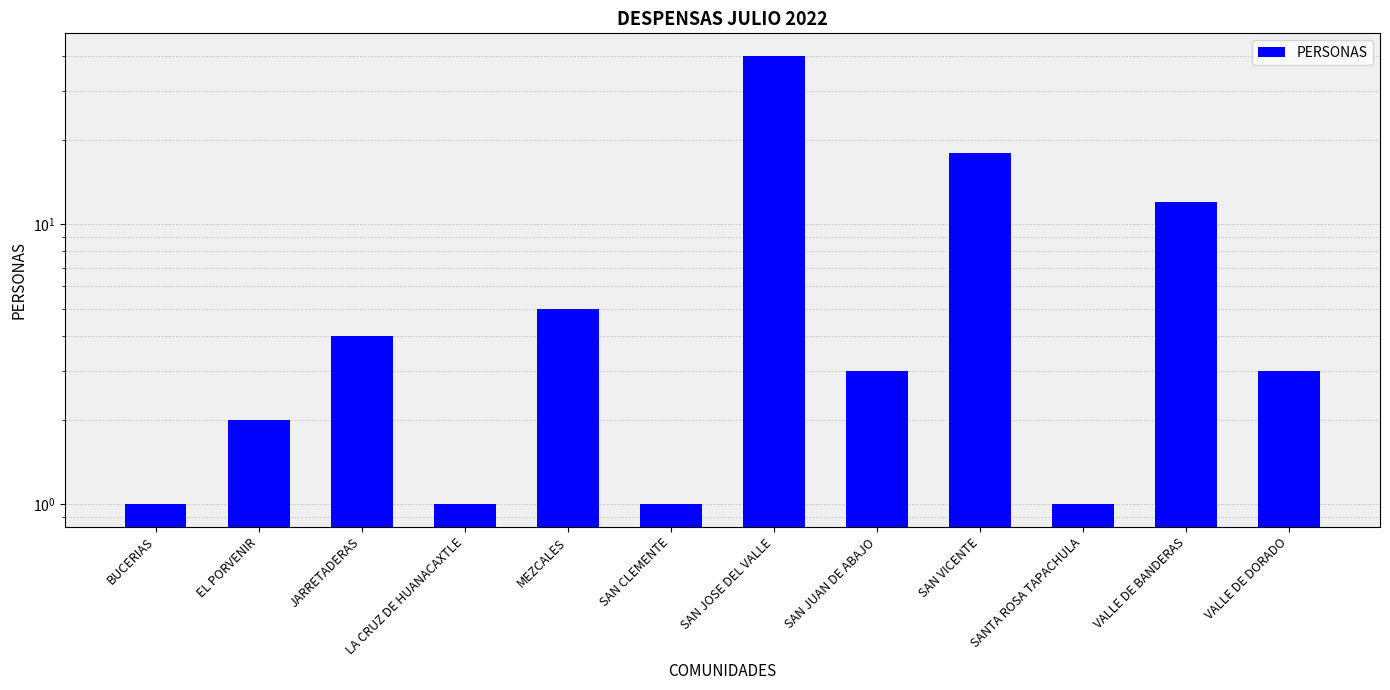

Reading left to right, extract all data points from this chart.

BUCERIAS=1	EL PORVENIR=2	JARRETADERAS=4	LA CRUZ DE HUANACAXTLE=1	MEZCALES=5	SAN CLEMENTE=1	SAN JOSE DEL VALLE=40	SAN JUAN DE ABAJO=3	SAN VICENTE=18	SANTA ROSA TAPACHULA=1	VALLE DE BANDERAS=12	VALLE DE DORADO=3